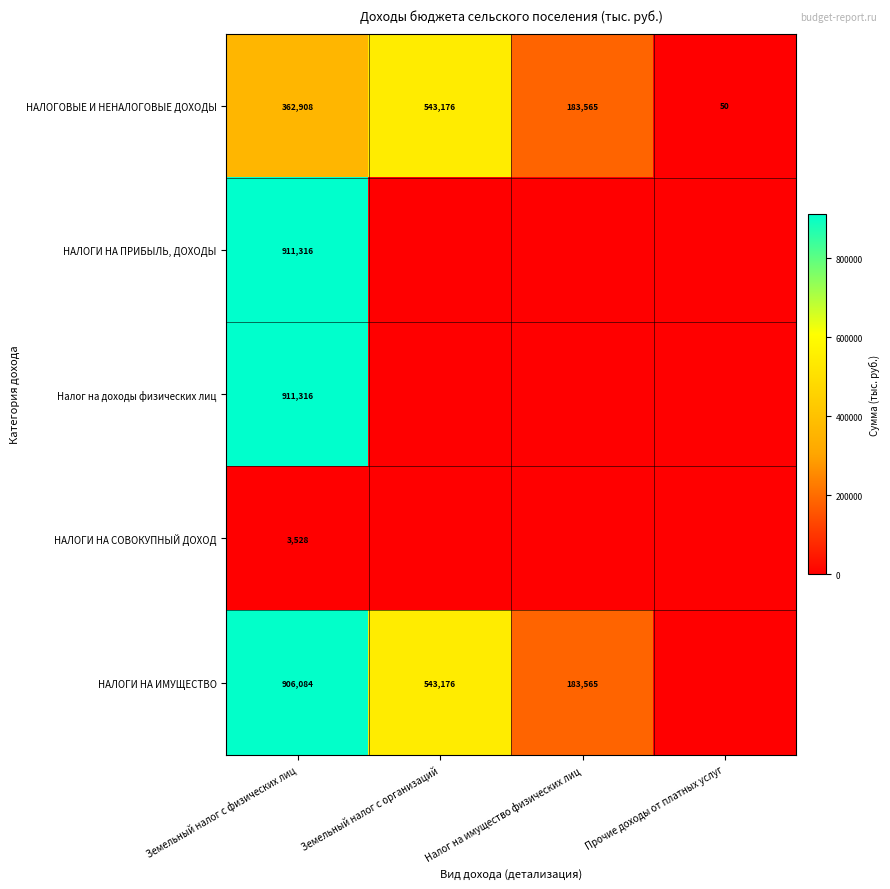

What is the maximum value shown in the chart?

911316.0